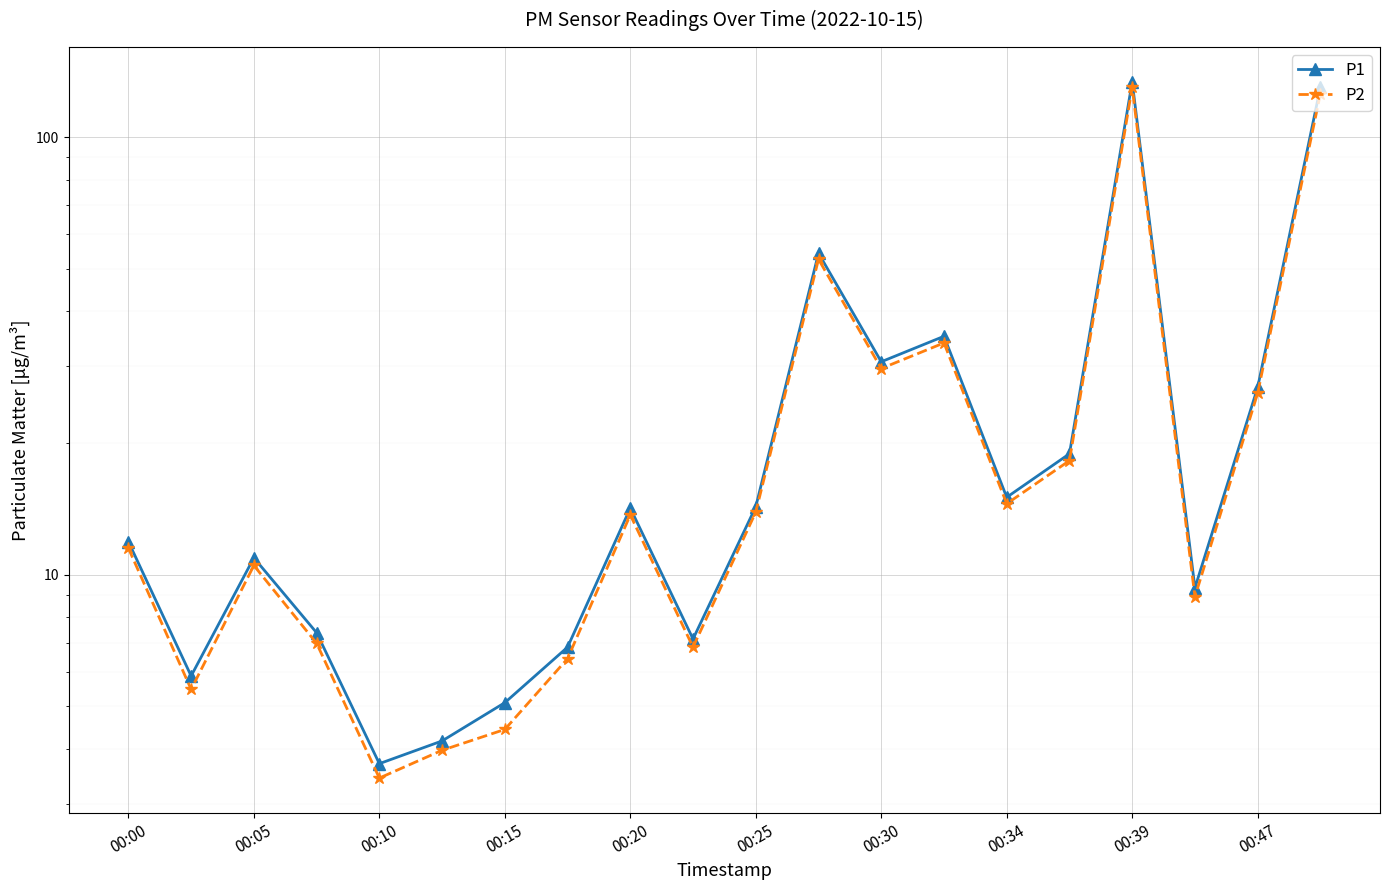

True or false: P1 and P2 intersect in this chart.

False